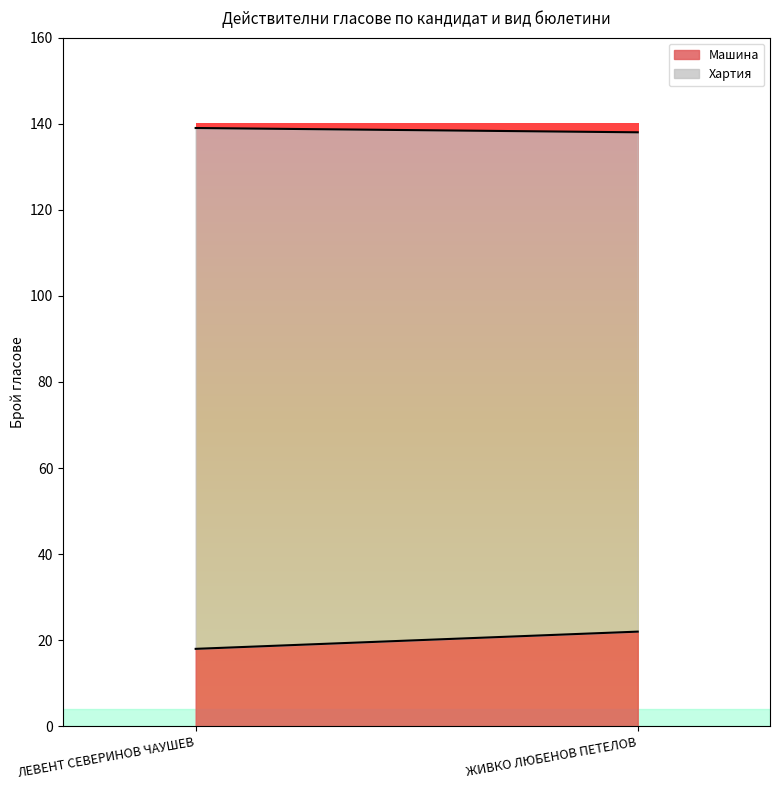

Is it true that Машина equals 27 at ЛЕВЕНТ СЕВЕРИНОВ ЧАУШЕВ?

False